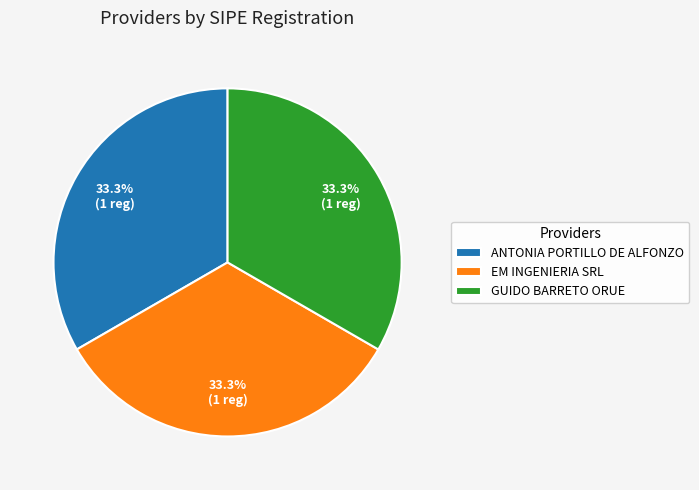

Is it true that EM INGENIERIA SRL is 33% of the pie?

True